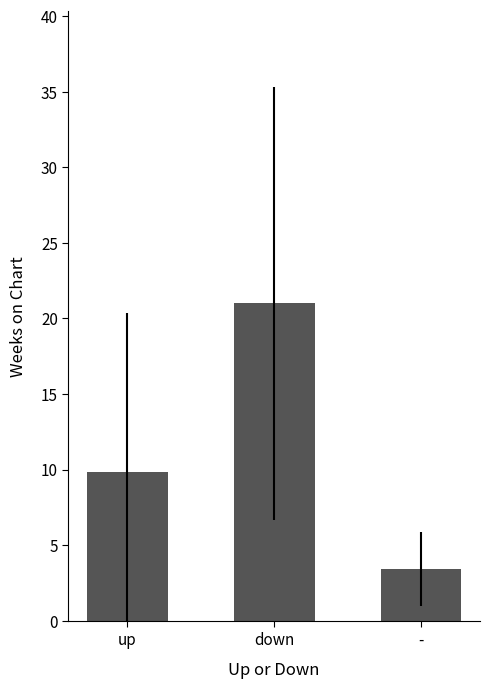

At which category does the chart reach its peak across all series?

down